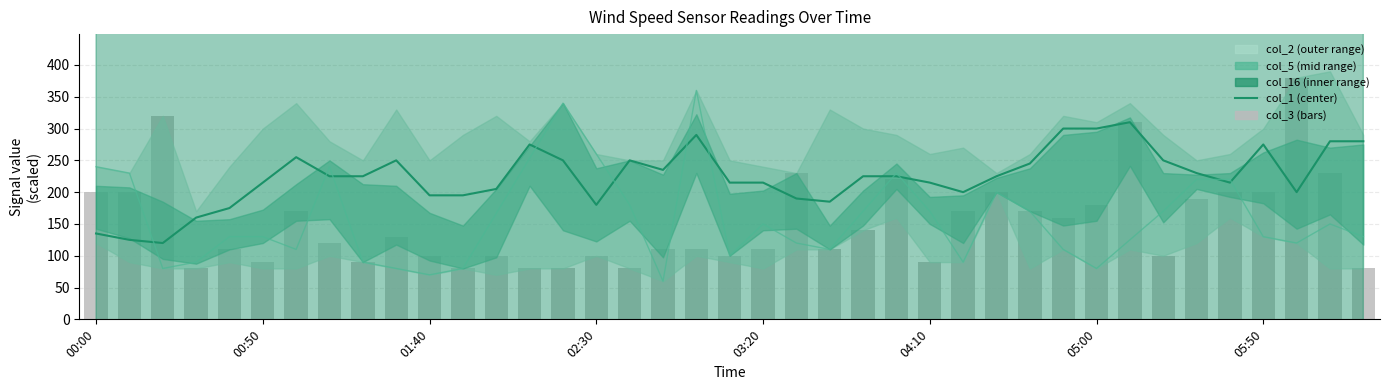

Are the bars grouped side by side (vs. stacked)?

Yes